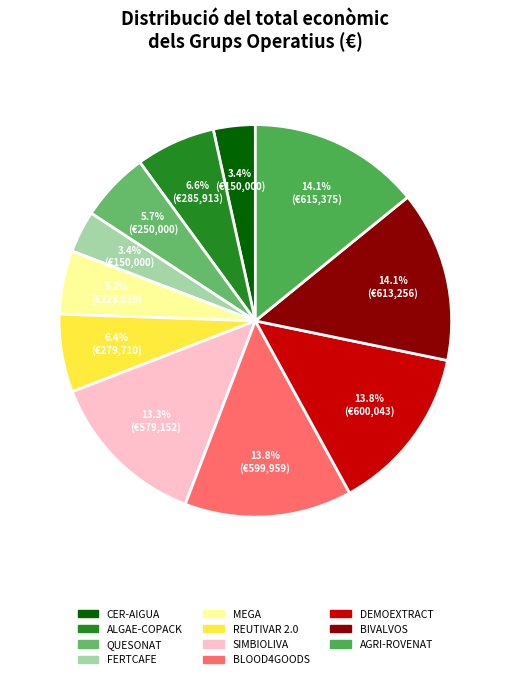

To the nearest percent, what portion does REUTIVAR 2.0 represent?

6%